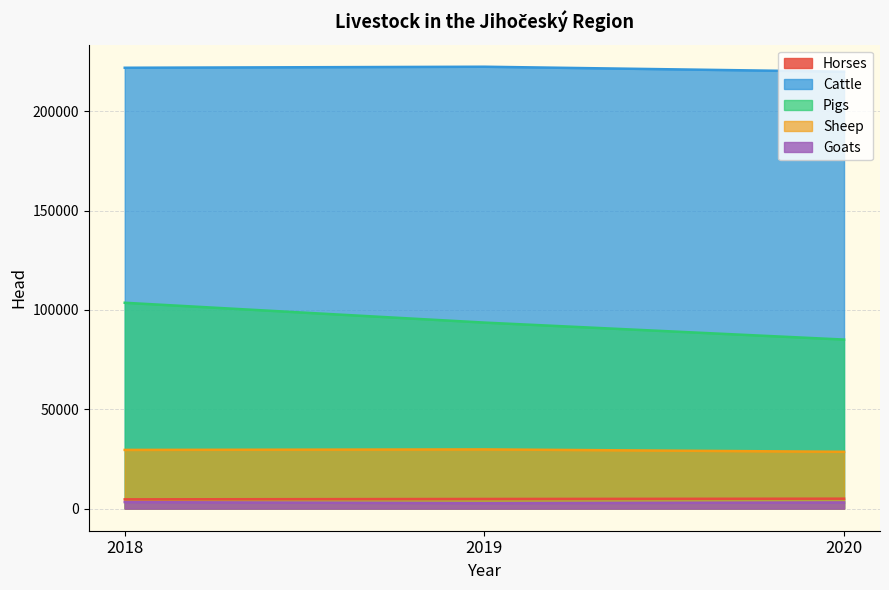

What is the difference between the Horses values at 2019 and 2018?

190